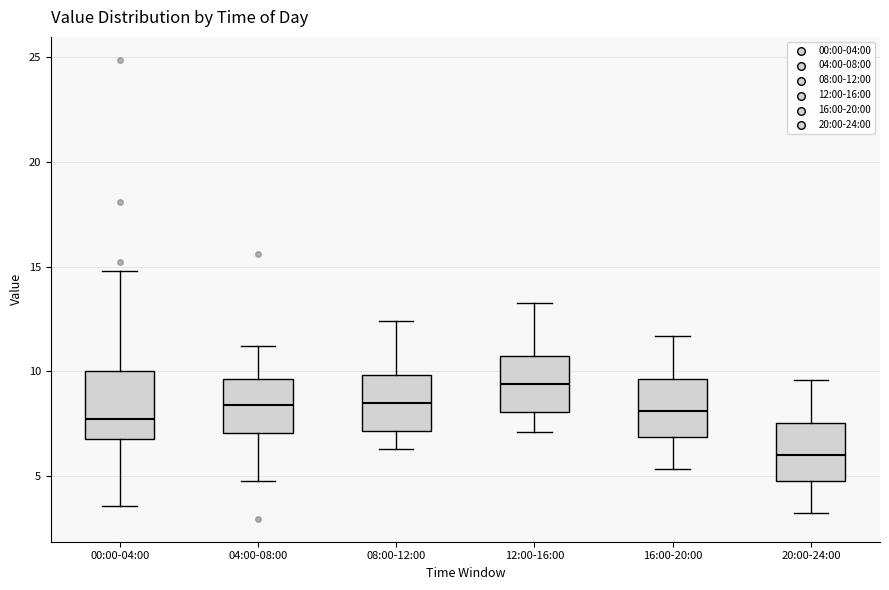

Which box has the highest median line?

12:00-16:00